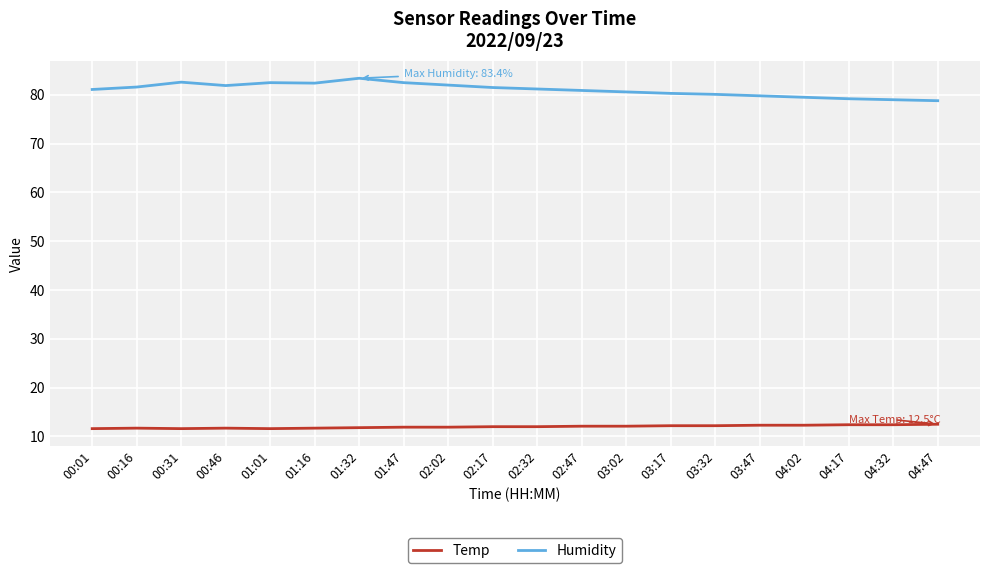

What is the maximum value shown in the chart?

83.4